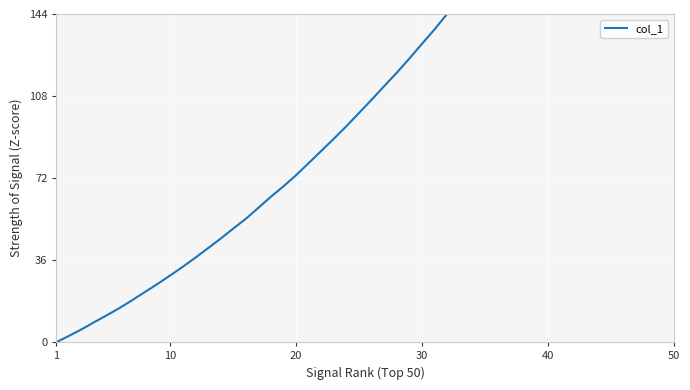

What is the greatest value displayed?

144.0